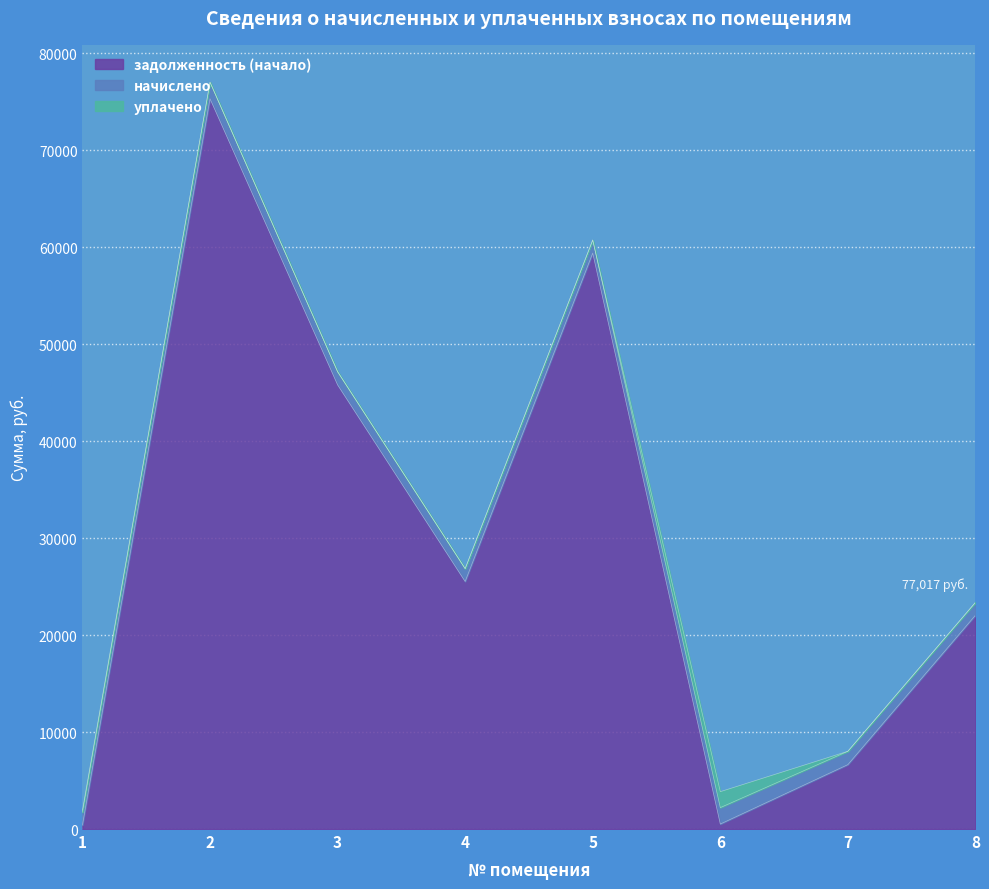

What is the difference between the задолженность (начало) values at 6 and 8?

21533.4